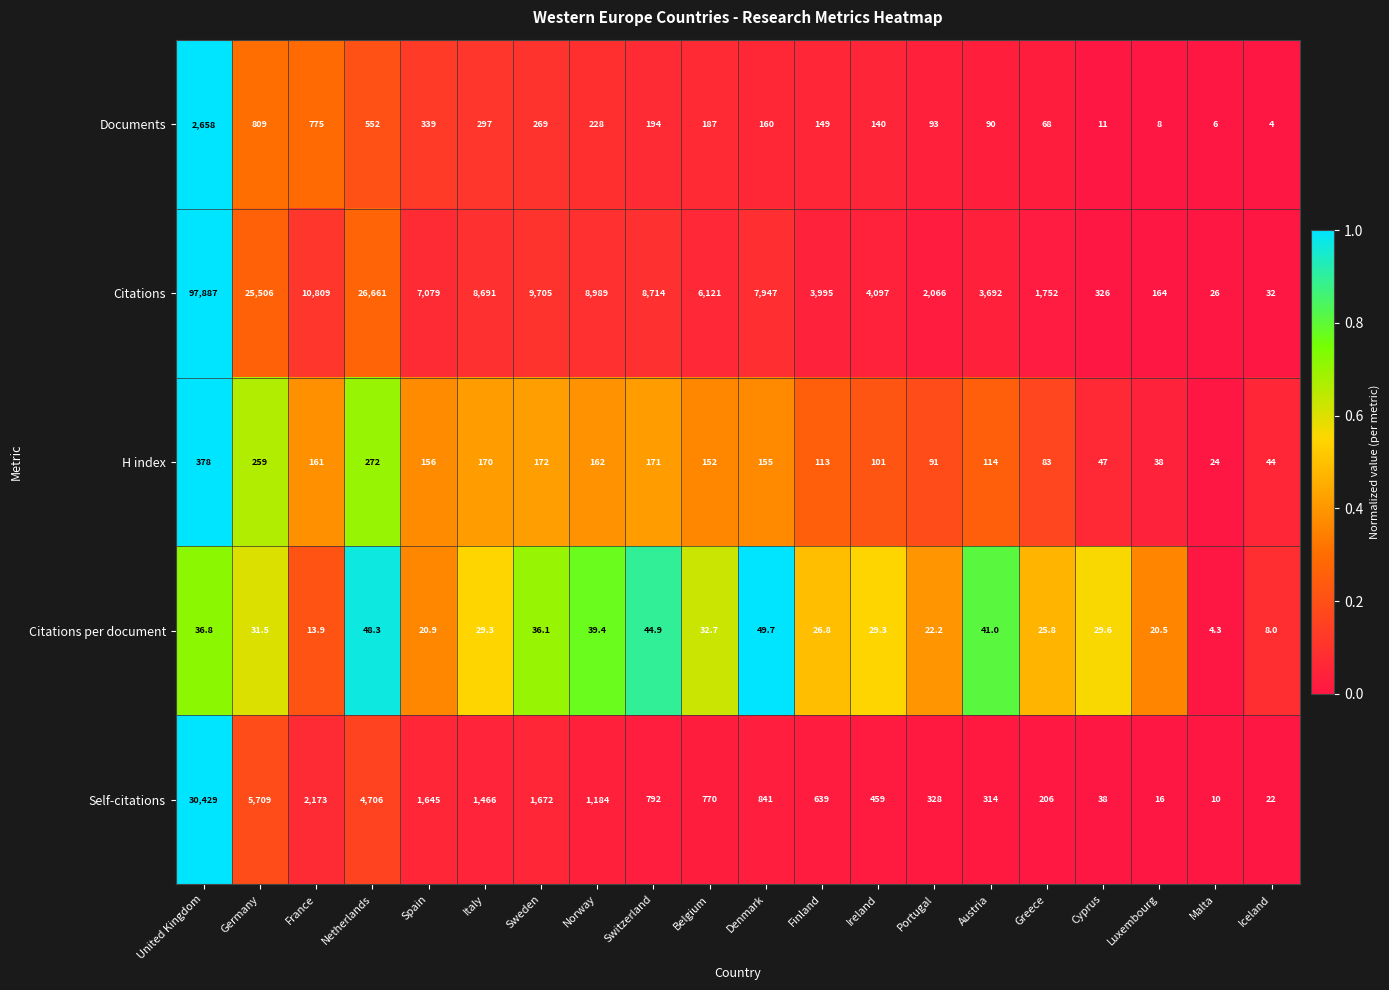

What is the sum of the Documents values at Belgium and Greece?

255.0